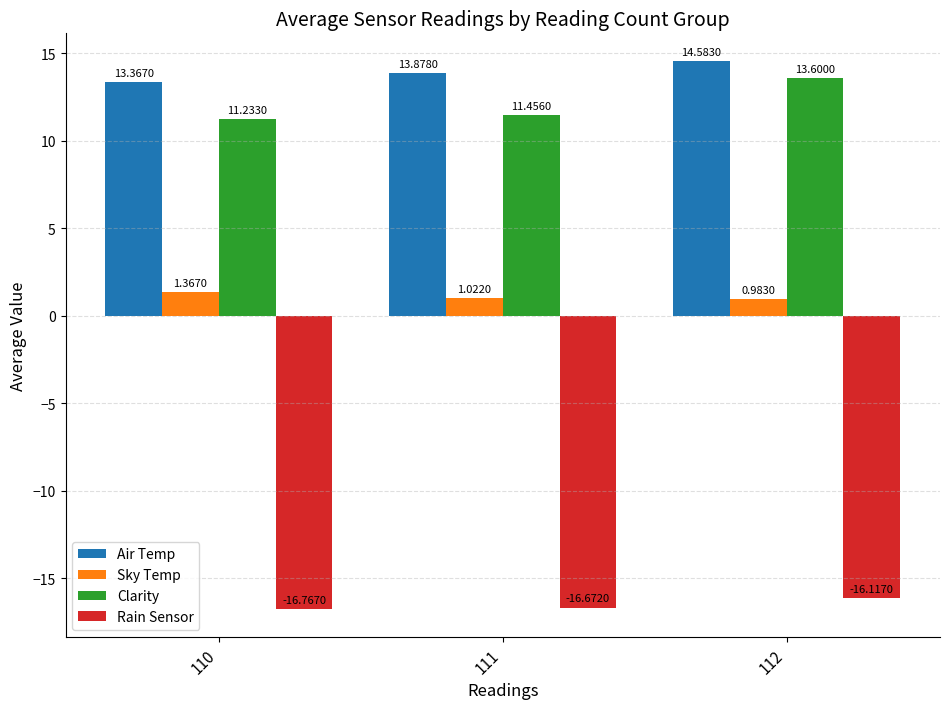

Which category has the lowest value across all series?

110